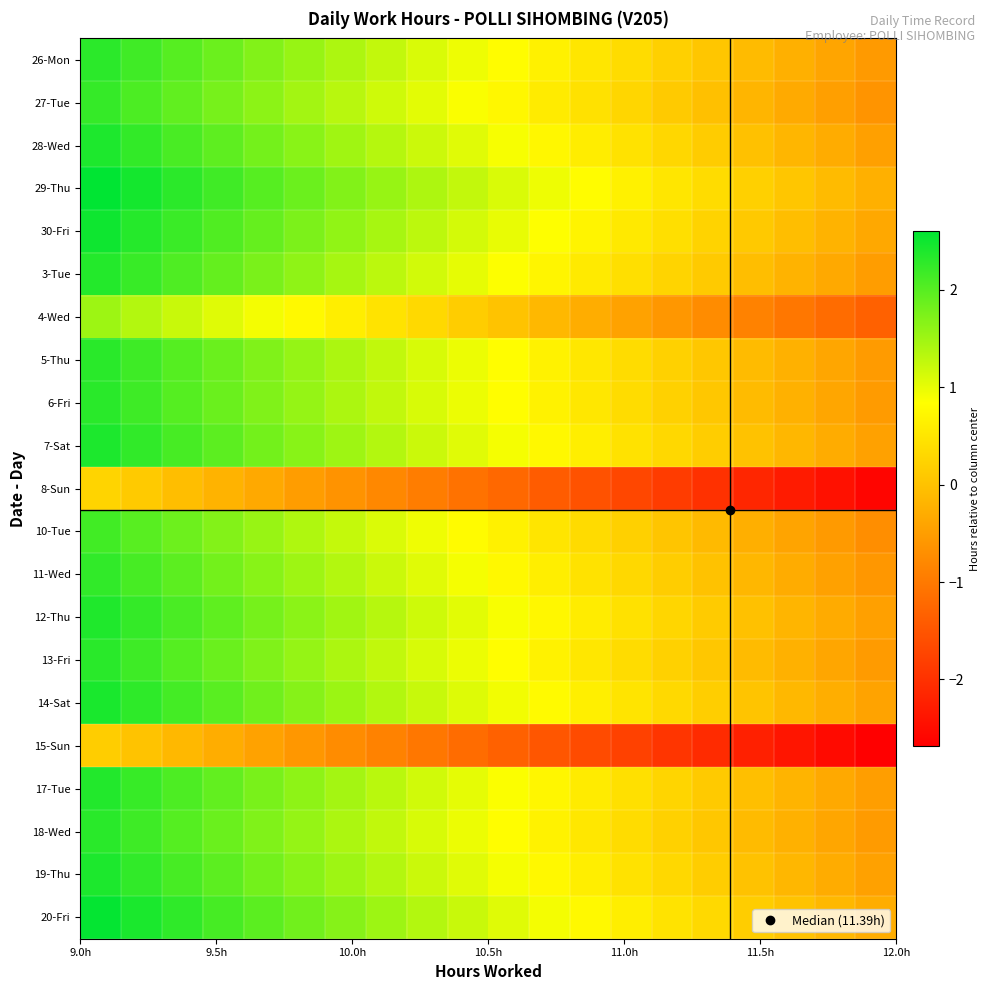

Reading left to right, what are all the values shown in this chart?

26-Mon: 2.3	2.2	2.0	1.9	1.7	1.6	1.4	1.3	1.1	1.0	0.8	0.7	0.5	0.4	0.2	0.1	-0.1	-0.2	-0.4	-0.5
27-Tue: 2.2	2.1	1.9	1.8	1.6	1.5	1.3	1.2	1.0	0.9	0.7	0.6	0.4	0.3	0.1	-0.0	-0.2	-0.3	-0.5	-0.6
28-Wed: 2.4	2.2	2.1	1.9	1.8	1.6	1.5	1.3	1.2	1.0	0.9	0.7	0.6	0.4	0.3	0.1	-0.0	-0.2	-0.3	-0.5
29-Thu: 2.6	2.5	2.3	2.2	2.0	1.9	1.7	1.6	1.4	1.3	1.1	1.0	0.8	0.7	0.5	0.4	0.2	0.1	-0.1	-0.2
30-Fri: 2.5	2.3	2.2	2.0	1.9	1.7	1.6	1.4	1.3	1.1	1.0	0.8	0.7	0.5	0.4	0.2	0.1	-0.1	-0.2	-0.4
3-Tue: 2.4	2.2	2.1	1.9	1.8	1.6	1.5	1.3	1.2	1.0	0.9	0.7	0.6	0.4	0.3	0.1	-0.0	-0.2	-0.3	-0.5
4-Wed: 1.5	1.4	1.2	1.1	0.9	0.8	0.6	0.5	0.3	0.2	0.0	-0.1	-0.3	-0.4	-0.6	-0.7	-0.9	-1.0	-1.2	-1.3
5-Thu: 2.3	2.2	2.0	1.9	1.7	1.6	1.4	1.3	1.1	1.0	0.8	0.7	0.5	0.4	0.2	0.1	-0.1	-0.2	-0.4	-0.5
6-Fri: 2.3	2.2	2.0	1.9	1.7	1.6	1.4	1.3	1.1	1.0	0.8	0.7	0.5	0.4	0.2	0.1	-0.1	-0.2	-0.4	-0.5
7-Sat: 2.4	2.3	2.1	2.0	1.8	1.7	1.5	1.4	1.2	1.1	0.9	0.8	0.6	0.5	0.3	0.2	0.0	-0.1	-0.3	-0.4
8-Sun: 0.3	0.1	-0.0	-0.2	-0.3	-0.5	-0.6	-0.8	-0.9	-1.1	-1.2	-1.4	-1.5	-1.7	-1.8	-2.0	-2.1	-2.3	-2.4	-2.6
10-Tue: 2.1	2.0	1.8	1.7	1.5	1.4	1.2	1.1	0.9	0.8	0.6	0.5	0.3	0.2	0.0	-0.1	-0.3	-0.4	-0.6	-0.7
11-Wed: 2.3	2.1	2.0	1.8	1.7	1.5	1.4	1.2	1.1	0.9	0.8	0.6	0.5	0.3	0.2	0.0	-0.1	-0.3	-0.4	-0.6
12-Thu: 2.4	2.2	2.1	1.9	1.8	1.6	1.5	1.3	1.2	1.0	0.9	0.7	0.6	0.4	0.3	0.1	-0.0	-0.2	-0.3	-0.5
13-Fri: 2.3	2.2	2.0	1.9	1.7	1.6	1.4	1.3	1.1	1.0	0.8	0.7	0.5	0.4	0.2	0.1	-0.1	-0.2	-0.4	-0.5
14-Sat: 2.4	2.3	2.1	2.0	1.8	1.7	1.5	1.4	1.2	1.1	0.9	0.8	0.6	0.5	0.3	0.2	0.0	-0.1	-0.3	-0.4
15-Sun: 0.2	0.0	-0.1	-0.3	-0.4	-0.6	-0.7	-0.9	-1.0	-1.2	-1.3	-1.5	-1.6	-1.8	-1.9	-2.1	-2.2	-2.4	-2.5	-2.7
17-Tue: 2.4	2.2	2.1	1.9	1.8	1.6	1.5	1.3	1.2	1.0	0.9	0.7	0.6	0.4	0.3	0.1	-0.0	-0.2	-0.3	-0.5
18-Wed: 2.3	2.2	2.0	1.9	1.7	1.6	1.4	1.3	1.1	1.0	0.8	0.7	0.5	0.4	0.2	0.1	-0.1	-0.2	-0.4	-0.5
19-Thu: 2.4	2.3	2.1	2.0	1.8	1.7	1.5	1.4	1.2	1.1	0.9	0.8	0.6	0.5	0.3	0.2	0.0	-0.1	-0.3	-0.4
20-Fri: 2.6	2.4	2.3	2.1	2.0	1.8	1.7	1.5	1.4	1.2	1.1	0.9	0.8	0.6	0.5	0.3	0.2	0.0	-0.1	-0.3